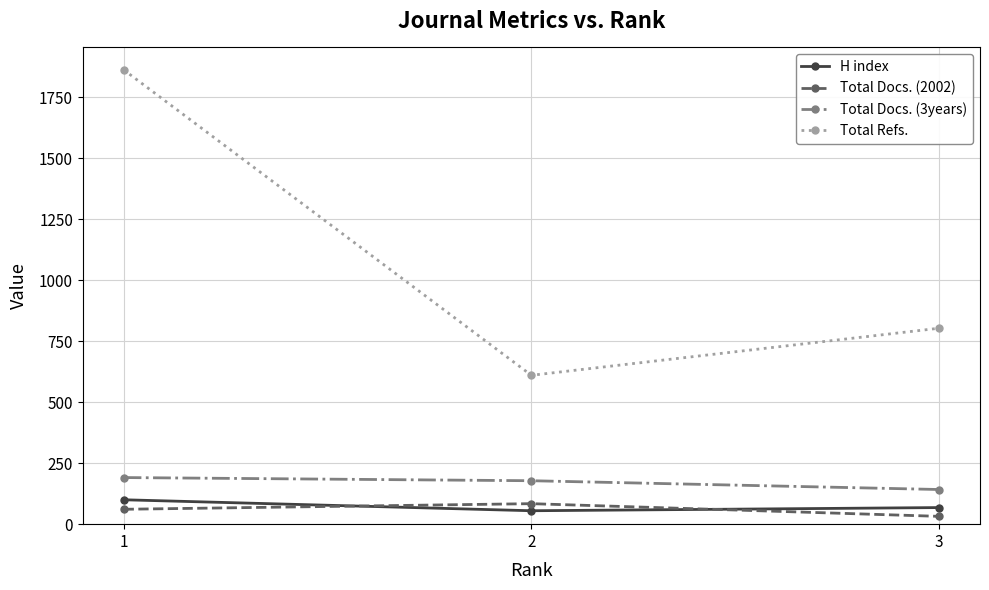

What is the value of the Total Refs. point at the 2nd from the left?

610